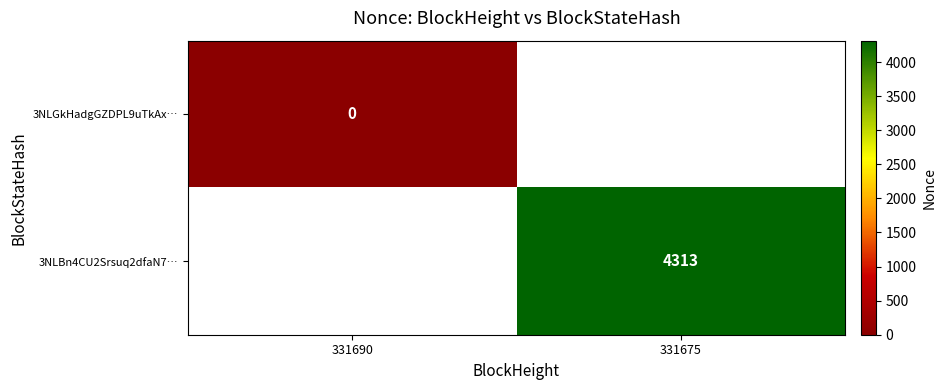

Is it true that 3NLBn4CU2Srsuq2dfaN7… equals 7286 at 331675?

False